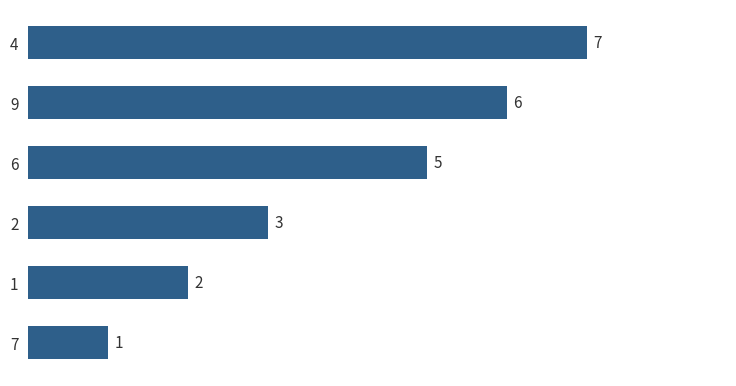

The chart shows a value of 4 at 1. True or false?

False